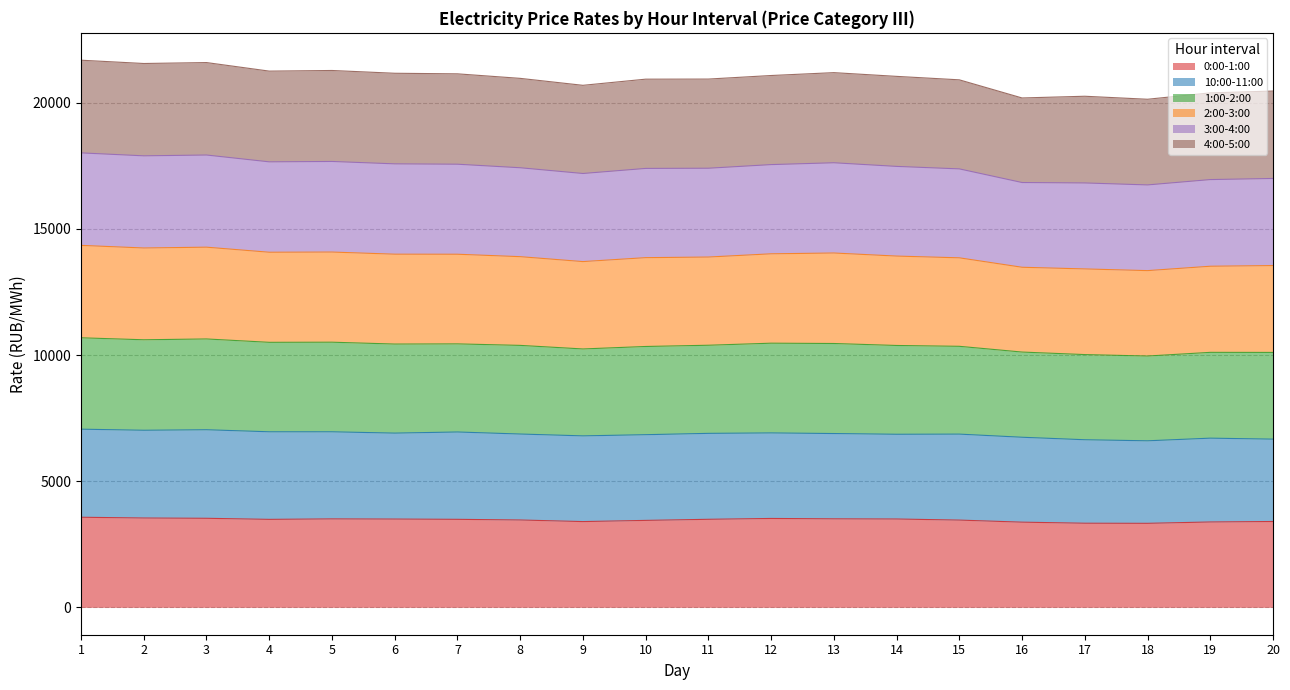

What is the total value across all series at 19?

20391.9